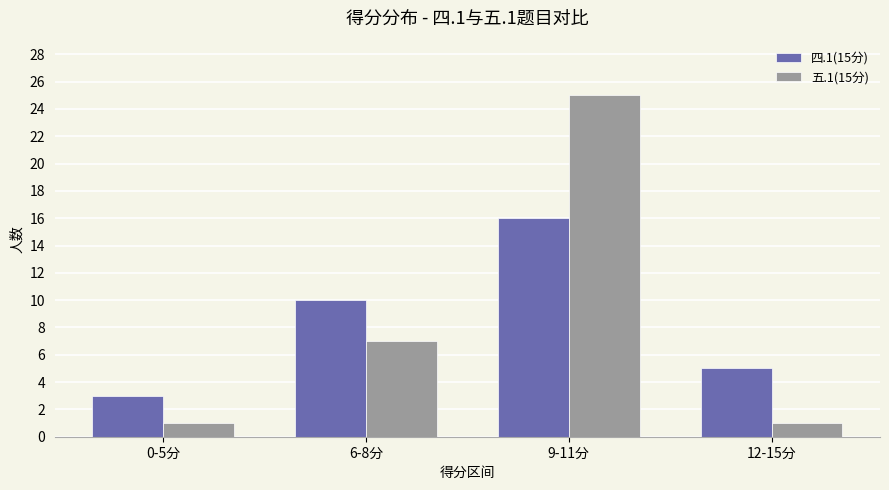

What is the minimum value for 五.1(15分)?

1